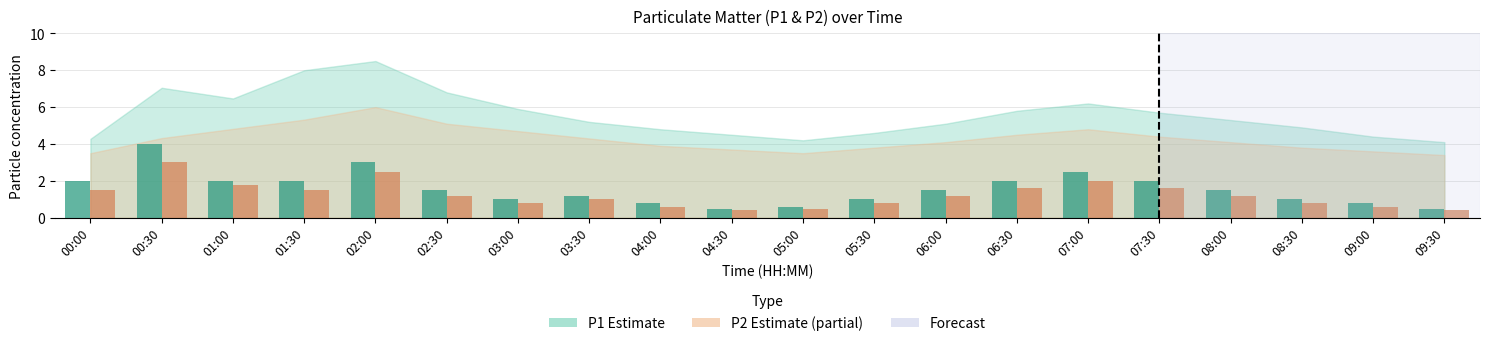

What is the total value across all series at 02:00?

5.5